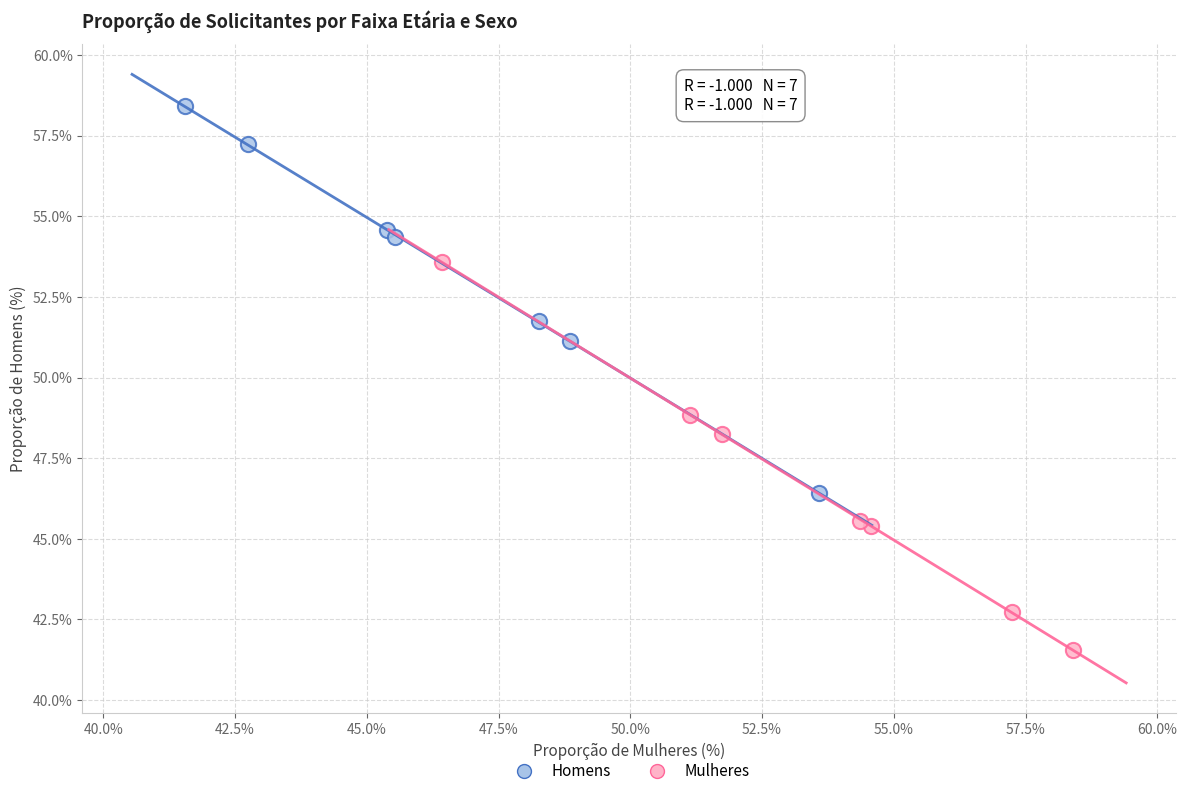

What are all the series names shown in the legend?

Homens, Mulheres